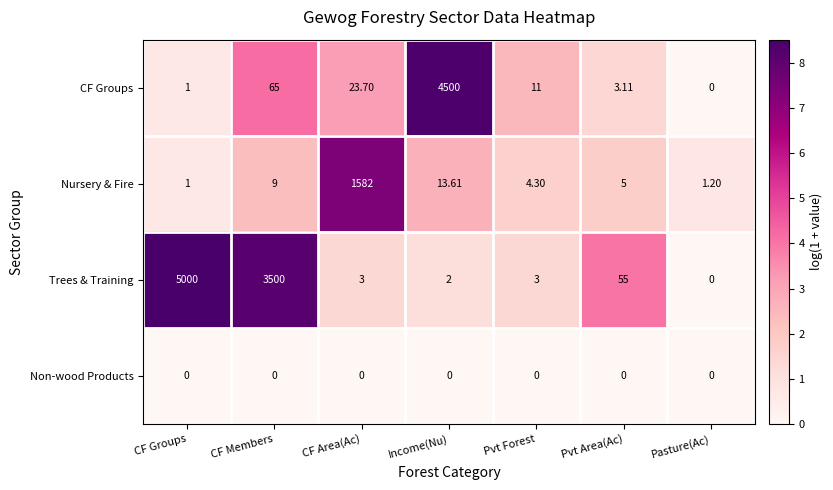

At which label does CF Groups first exceed 11?

CF Members